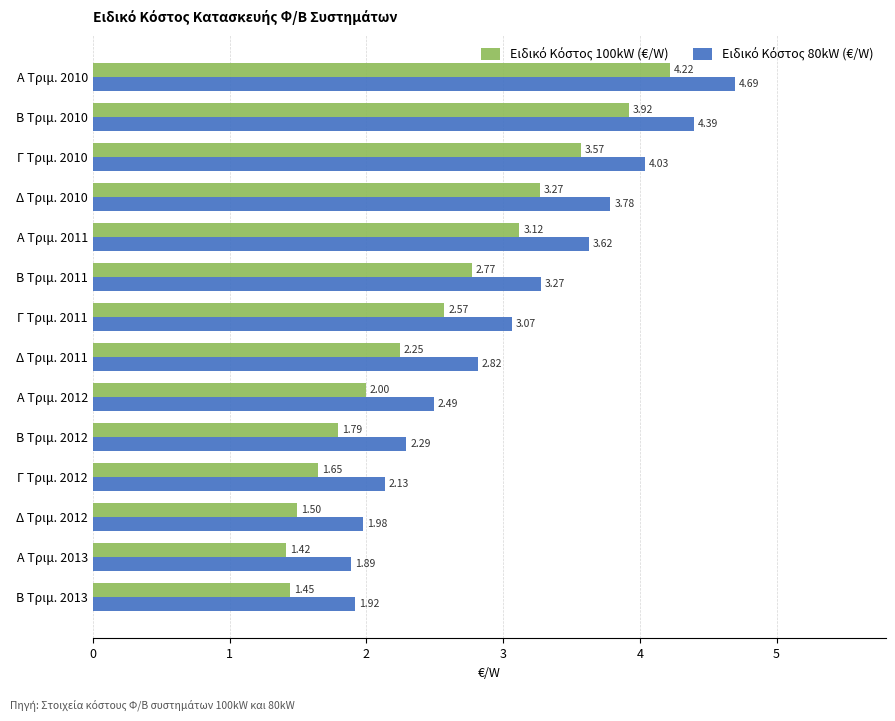

What is the difference between the highest and lowest values at Β Τριμ. 2012?

0.5